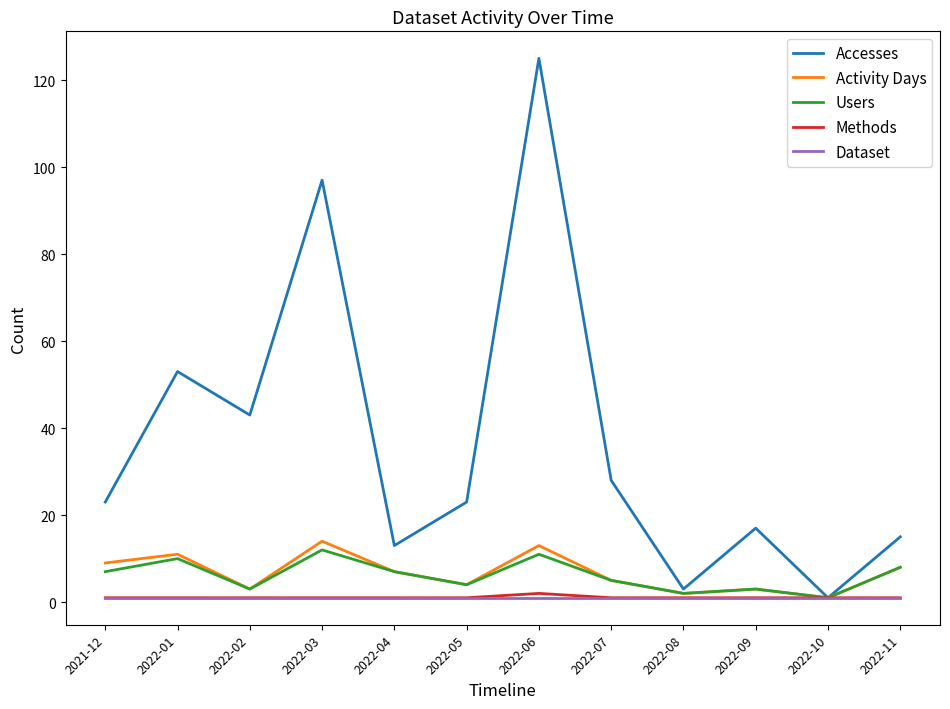

At which category is the sum across all series the highest?

2022-06